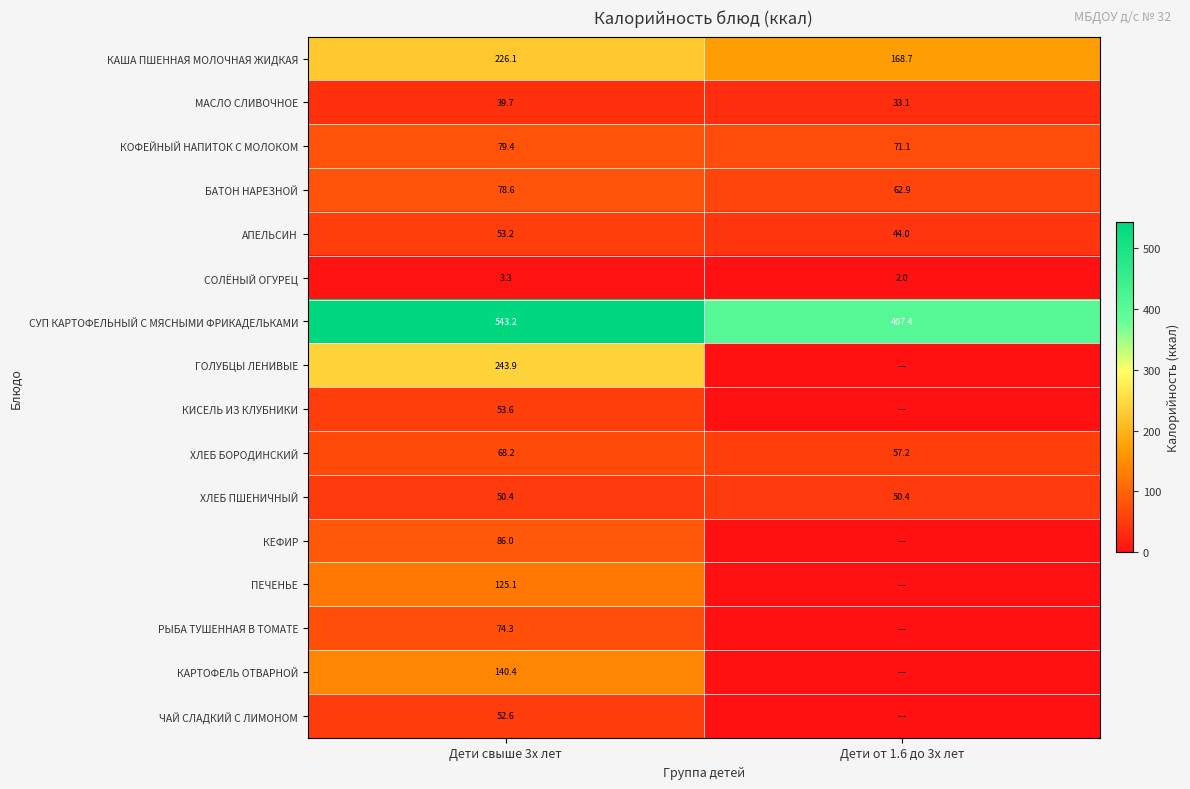

List the labels in order of КОФЕЙНЫЙ НАПИТОК С МОЛОКОМ value, smallest first.

Дети от 1.6 до 3х лет, Дети свыше 3х лет